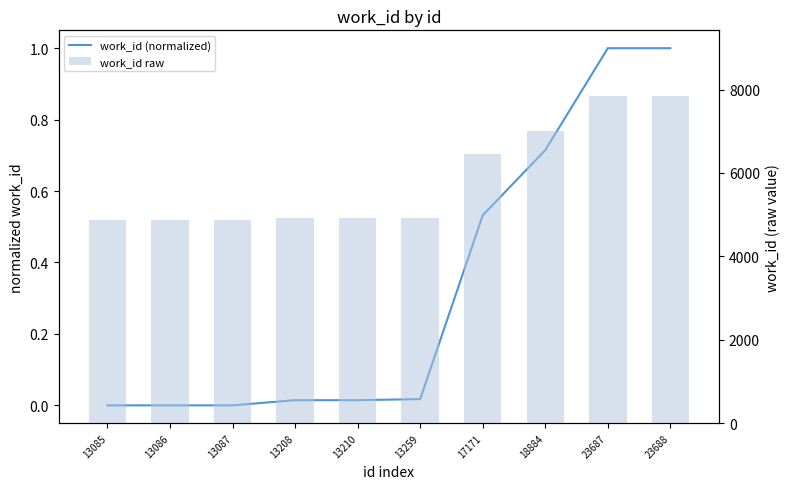

Rank the series by their maximum value, from highest to lowest.

work_id raw, work_id (normalized)